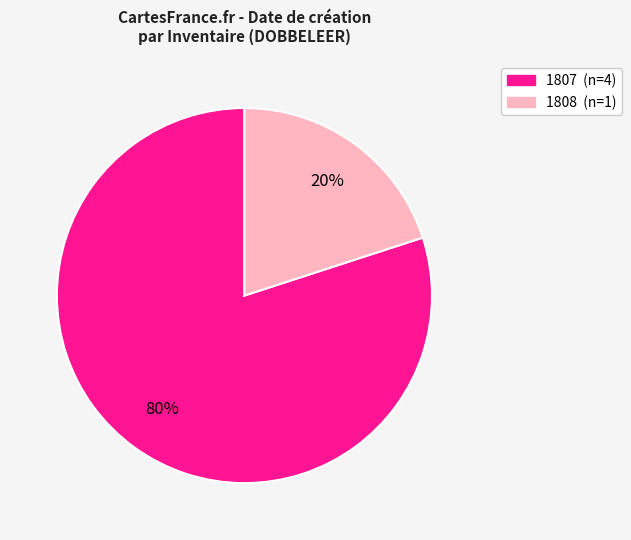

Combined, do 1808 (n=1) and 1807 (n=4) account for over 50%?

Yes